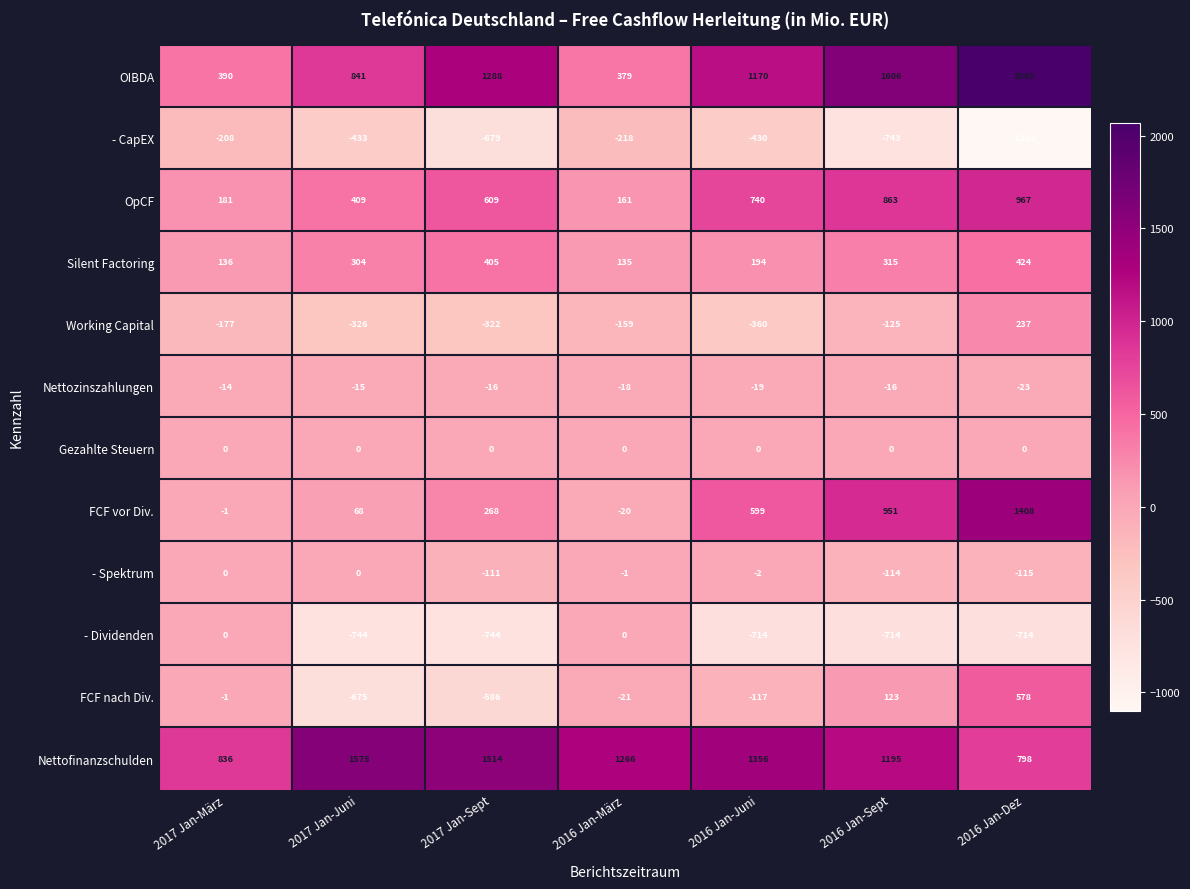

Which series has the widest spread of values?

OIBDA